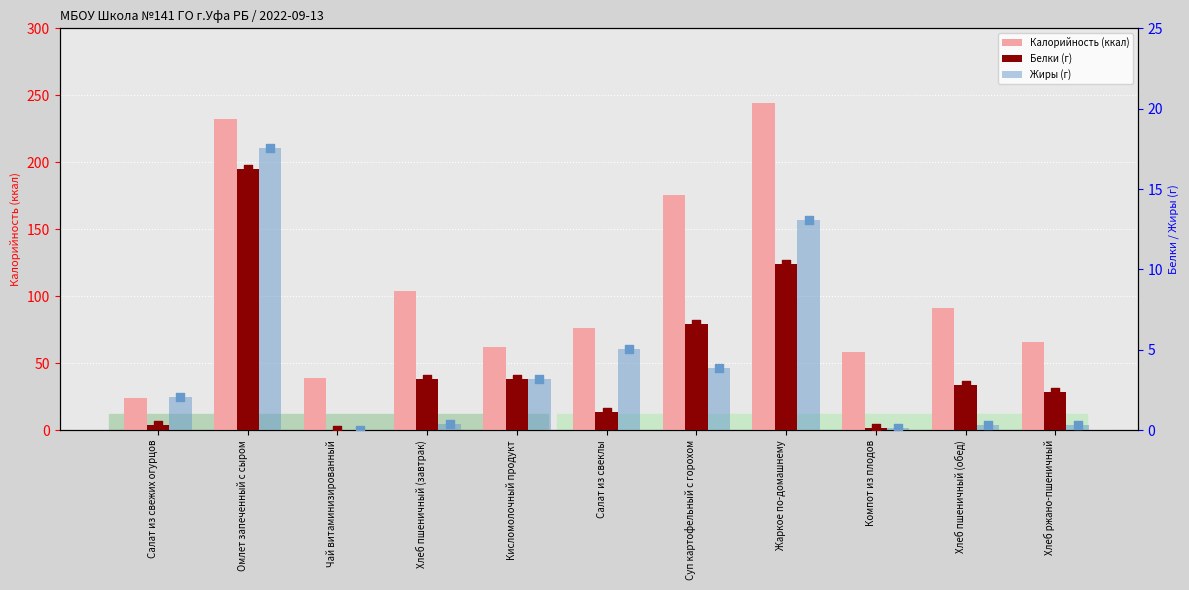

What is the total value across all series at Салат из свежих огурцов?

26.4